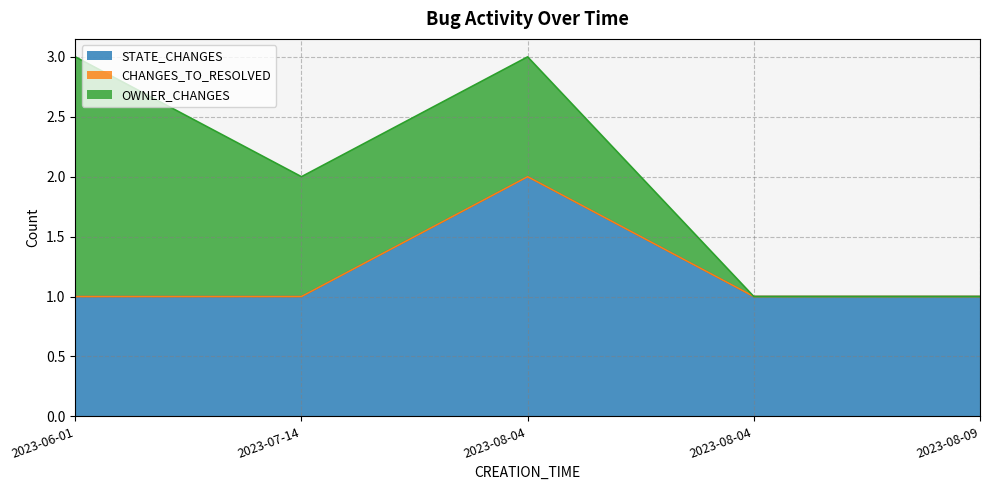

At how many categories does at least one series exceed 0?

5